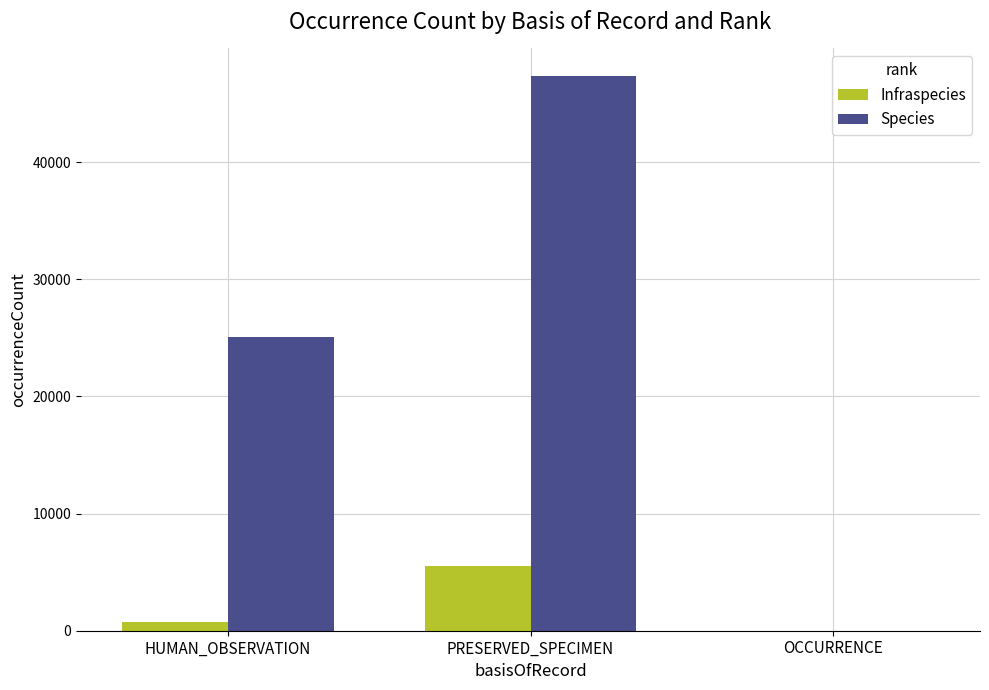

What is the maximum value shown in the chart?

47327